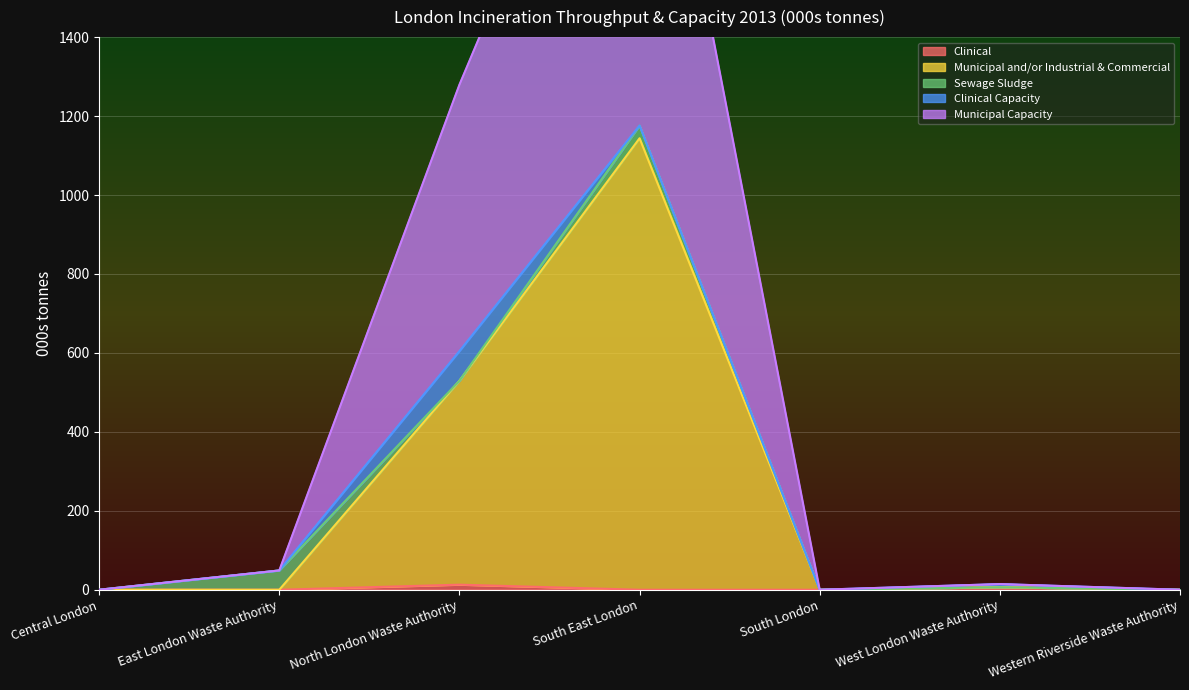

At which category does Municipal Capacity reach its first local peak?

South East London